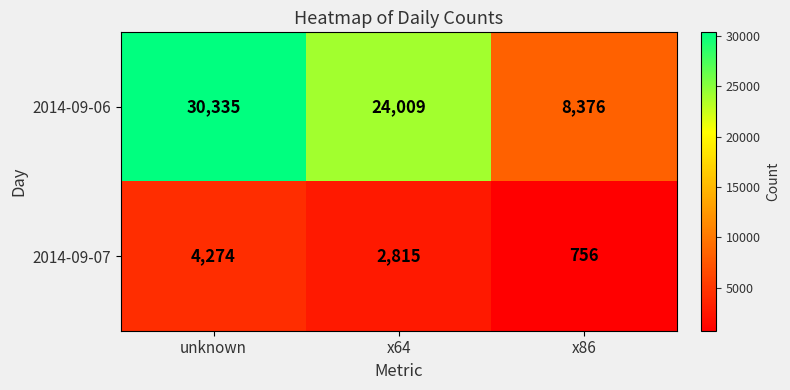

At which category is the sum across all series the highest?

unknown